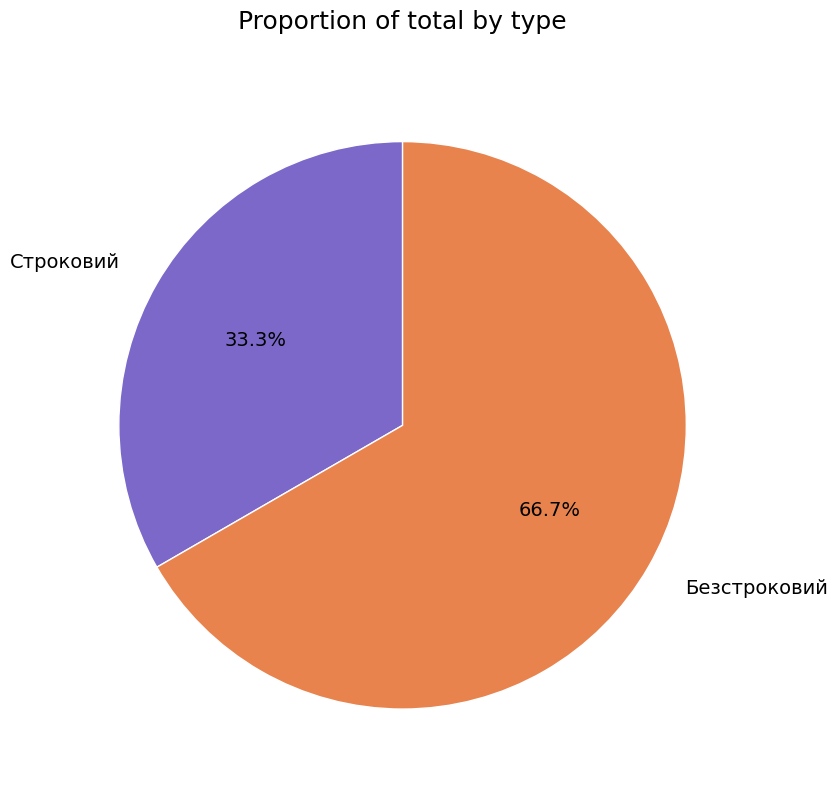

What is the largest slice in the pie chart?

Безстроковий